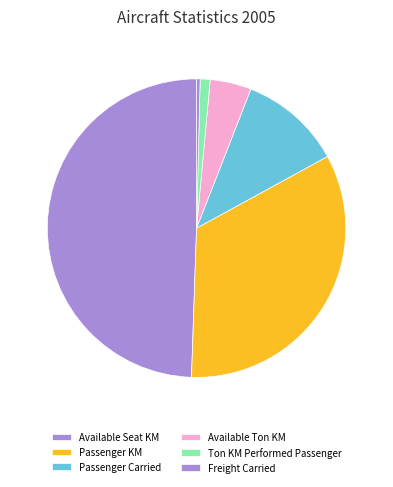

How many slices are in this pie chart?

6